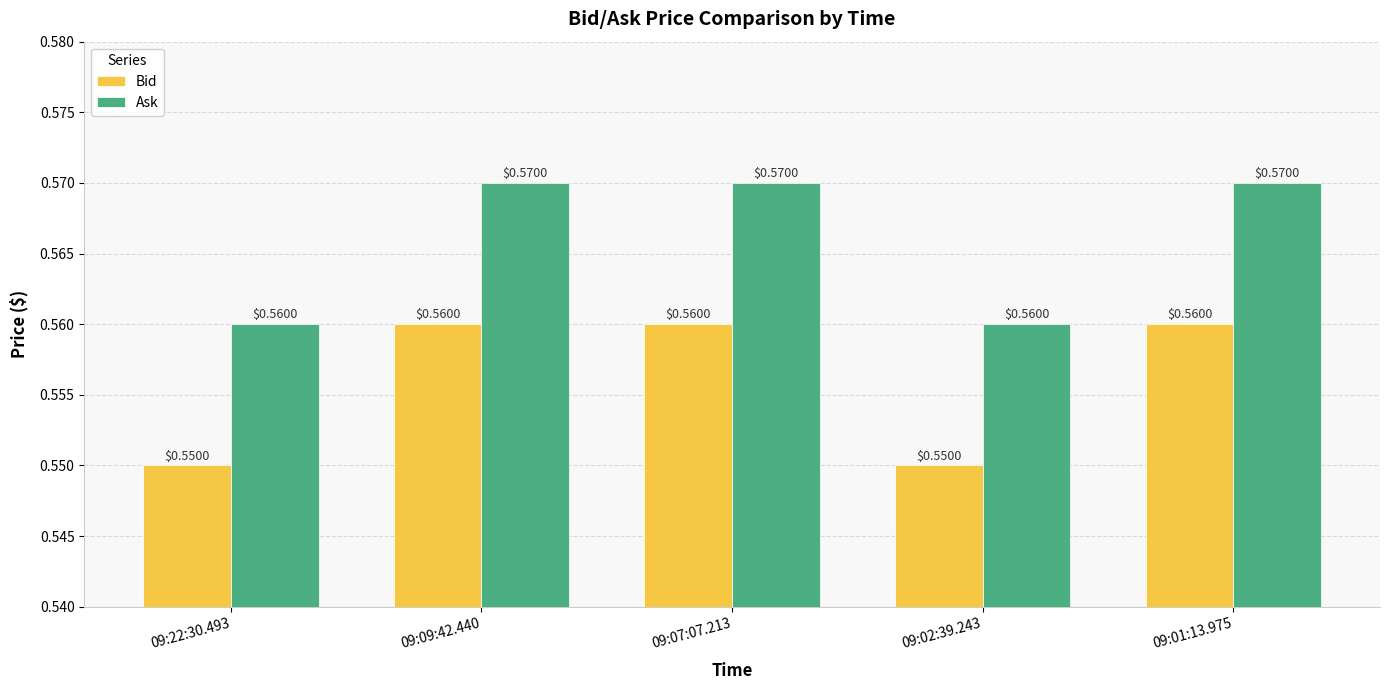

What is the sum of all Ask values?

2.8